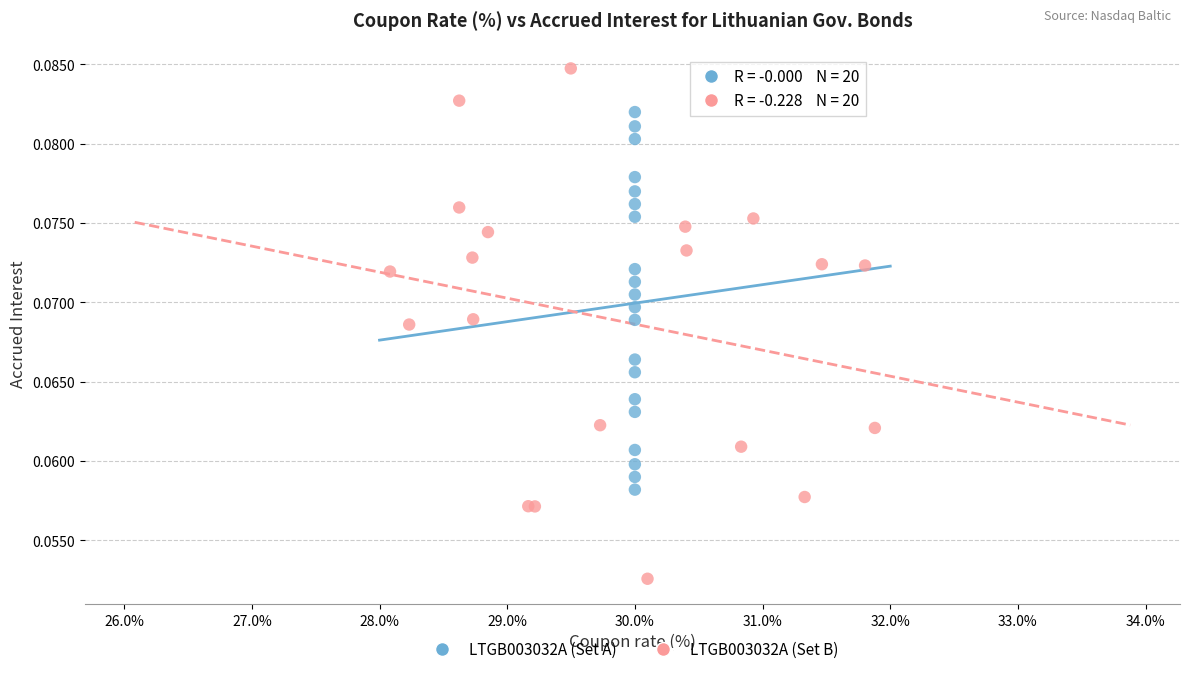

Which series has the widest spread of Y values?

LTGB003032A (Set B)